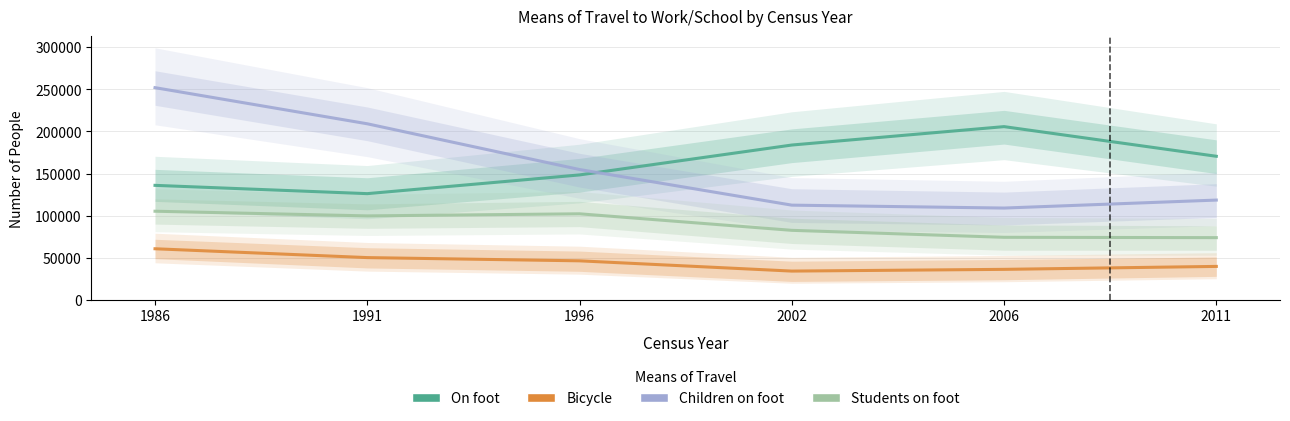

Which series changed the most between 1991 and 2002?

Children on foot